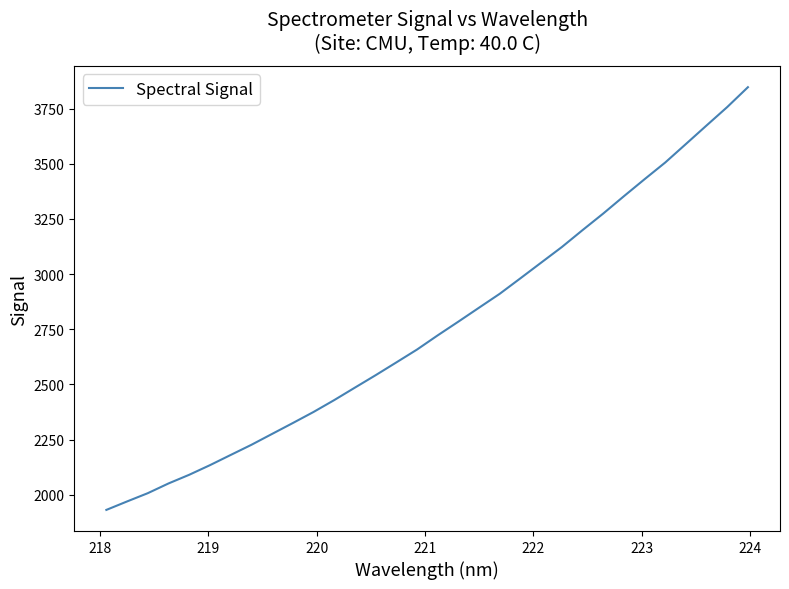

How many distinct data groups are displayed?

1